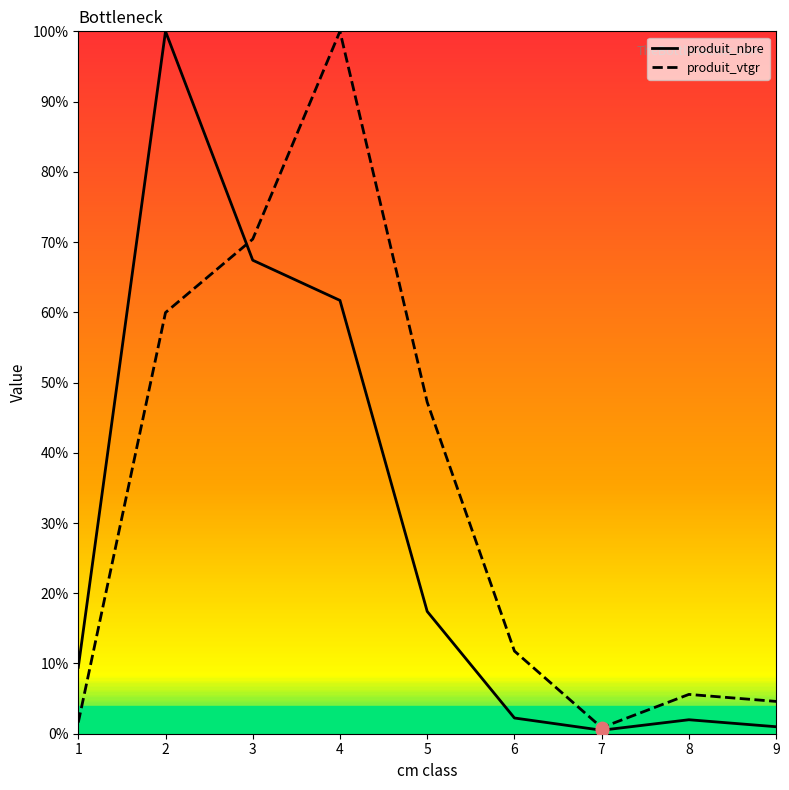

Is the value of produit_vtgr at 7 greater than the value of produit_nbre at 2?

No